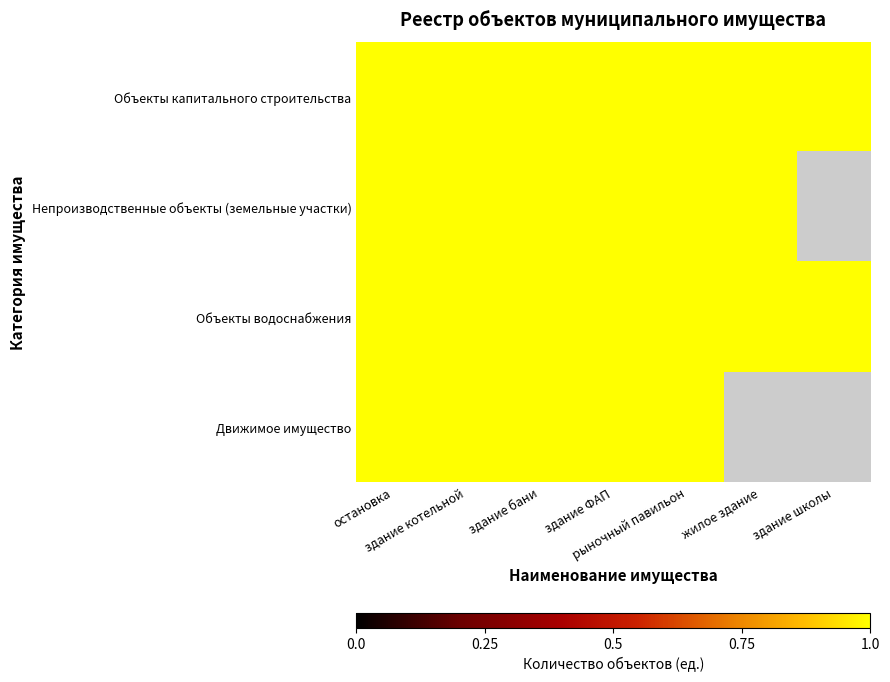

The Объекты водоснабжения series shows 1 at остановка. True or false?

True